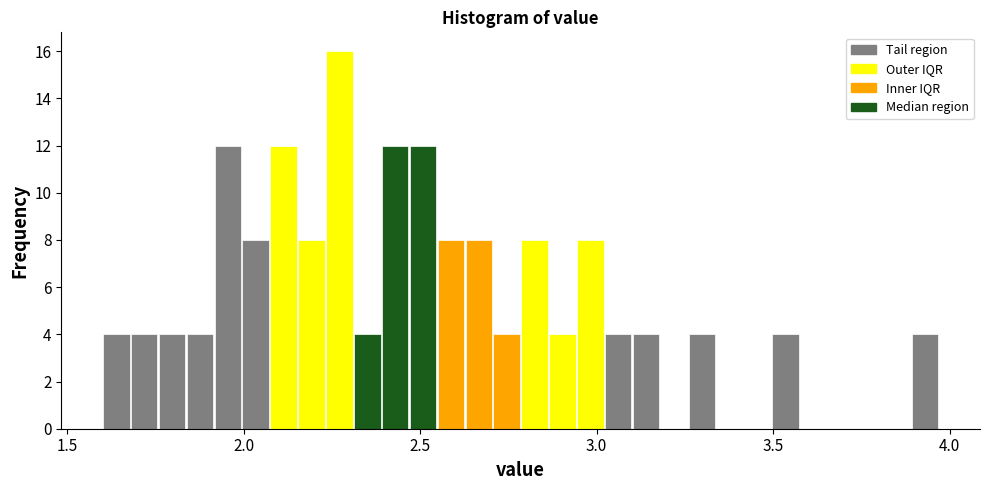

Around what value on the x-axis is the tallest bar? Give the approximate position of its centre, as read against the axis.

2.25